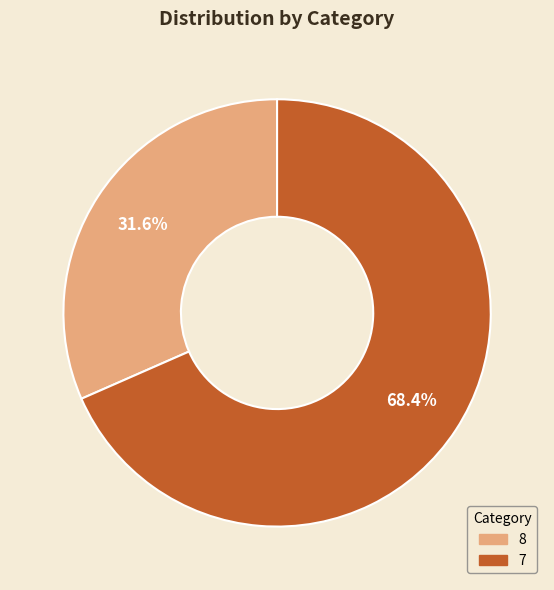

Does any single category account for the majority?

Yes